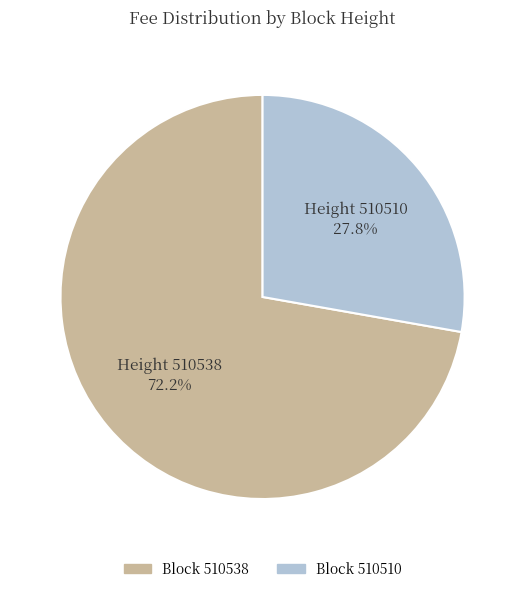

Count the number of slices in the pie.

2